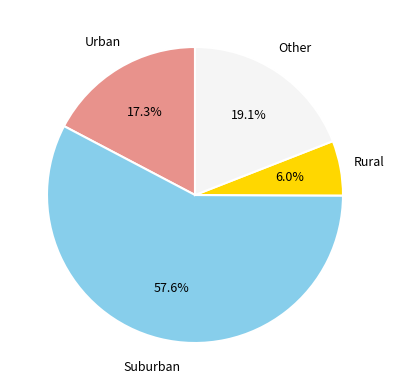

Which has a higher value, Rural or Suburban?

Suburban